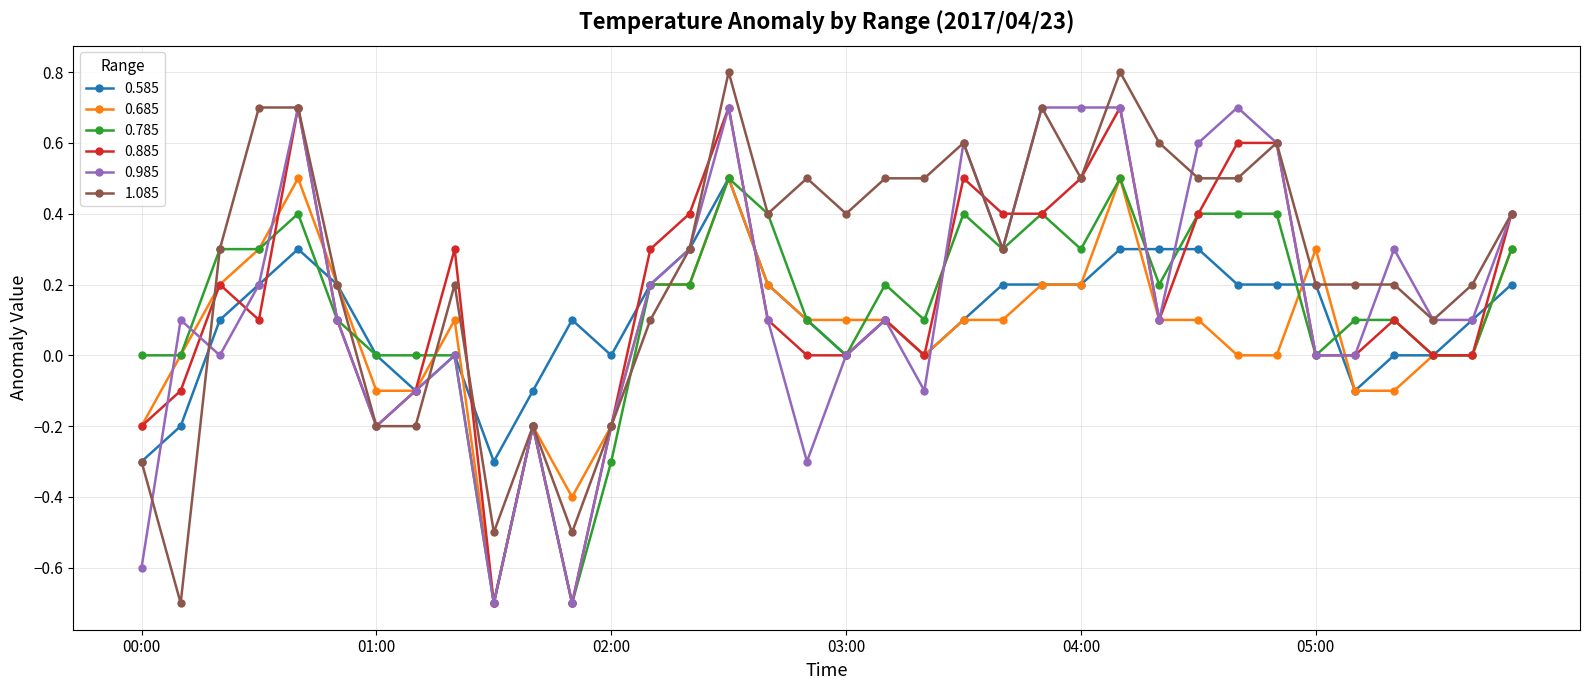

True or false: 0.885 has more than 1 interior local peaks.

True